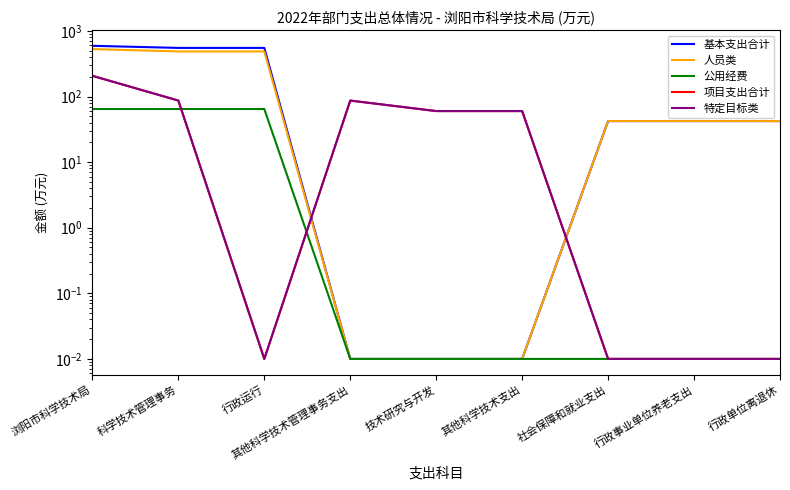

Which series has the largest total across all categories?

基本支出合计